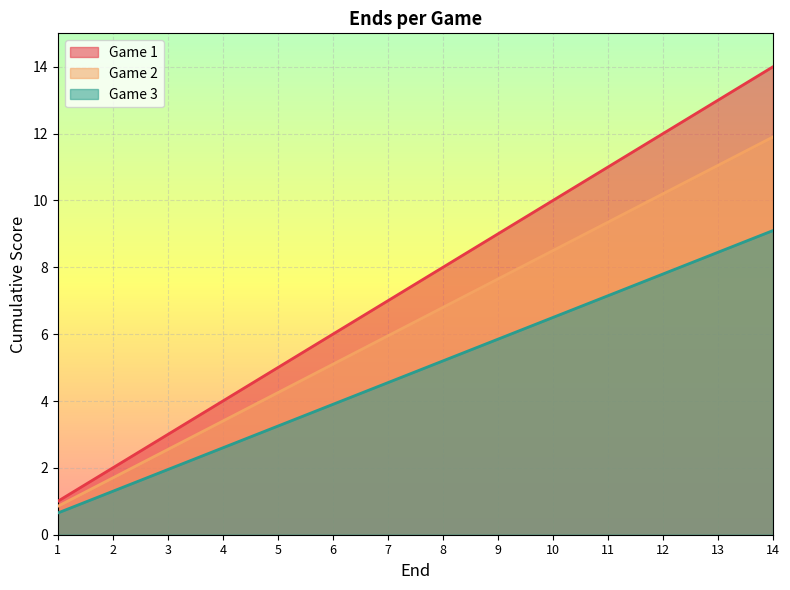

What is the difference between the Game 2 values at 7 and 4?

2.6